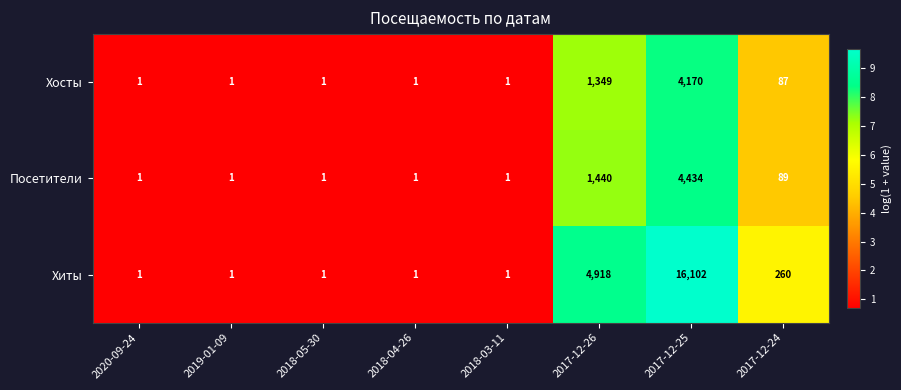

List the series in order of their peak value, highest first.

Хиты, Посетители, Хосты